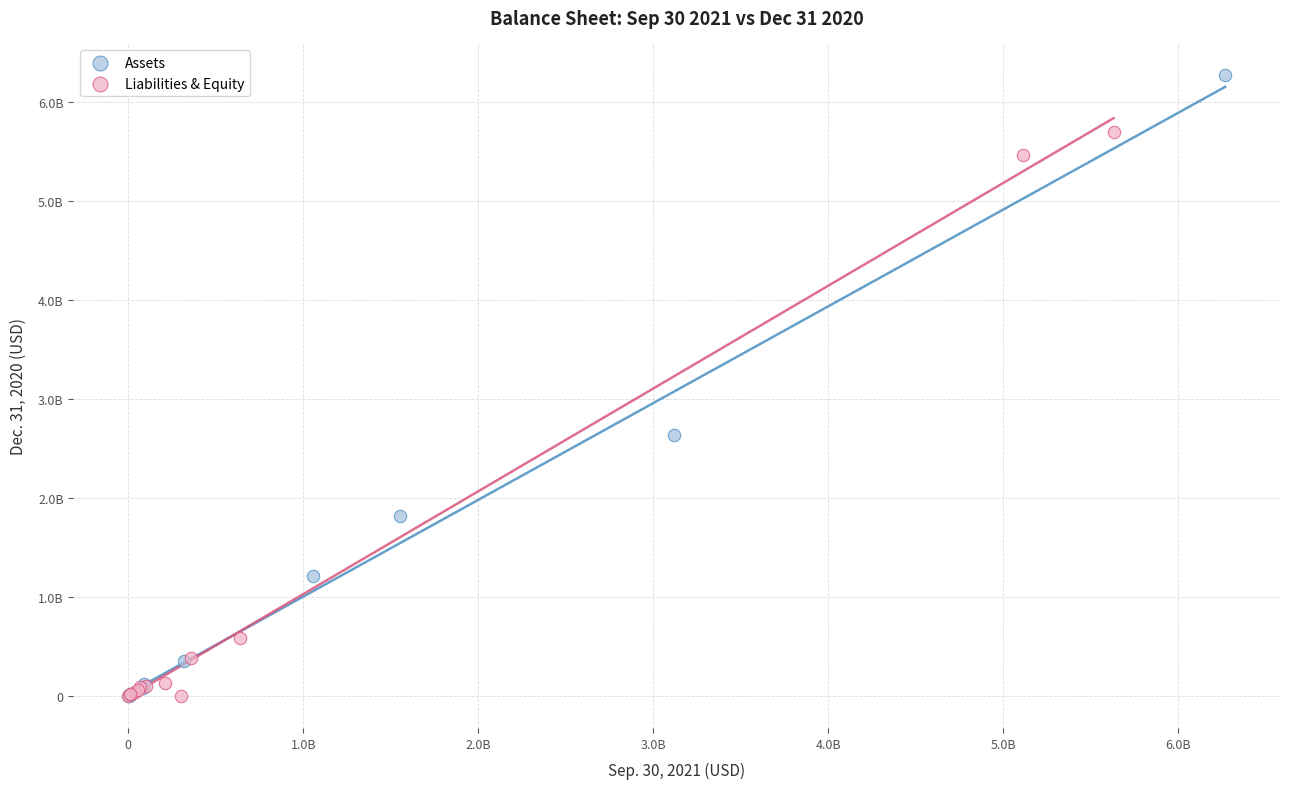

What are all the series names shown in the legend?

Assets, Liabilities & Equity